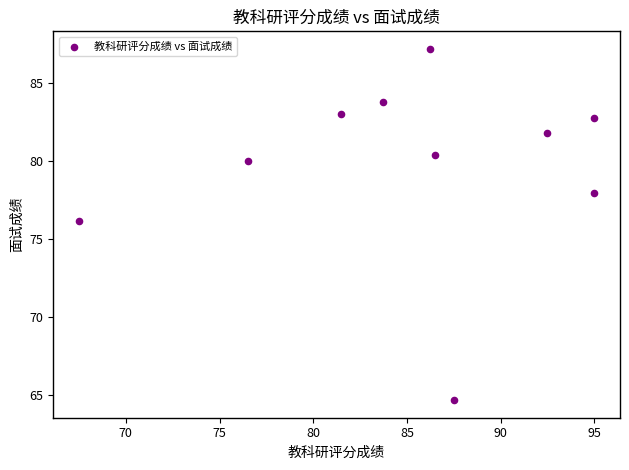

What Y value in the scatter plot is closest to 75?

76.2